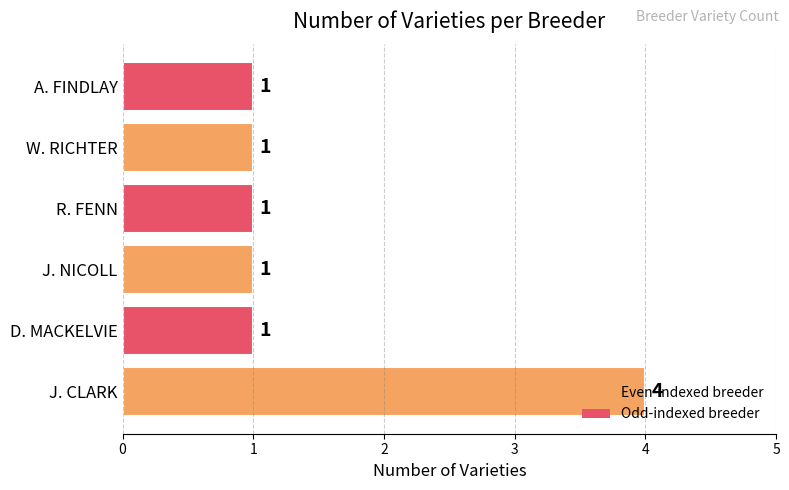

Between J. NICOLL and J. CLARK, which is larger?

J. CLARK